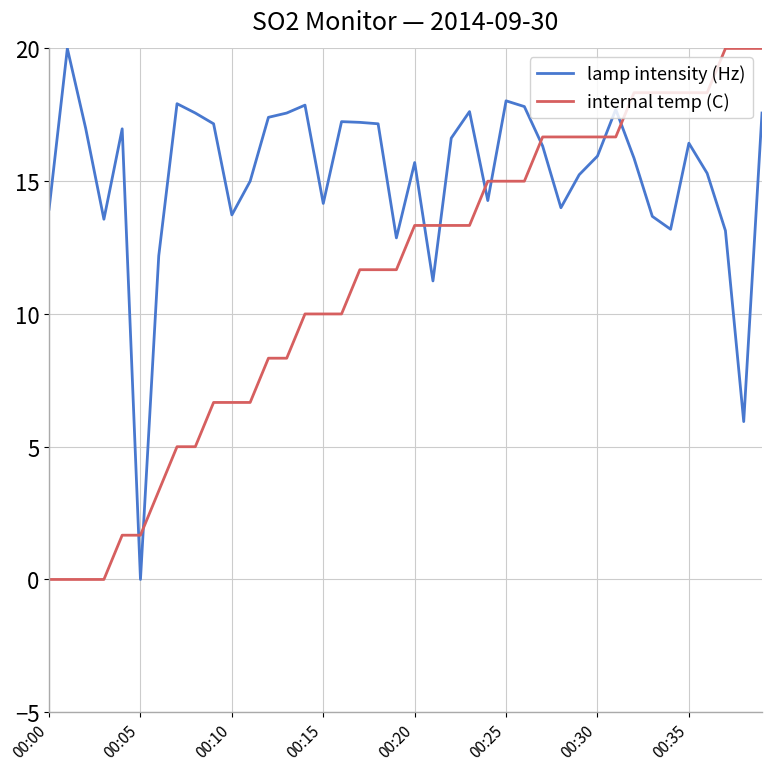

At how many categories does at least one series exceed 6?

39